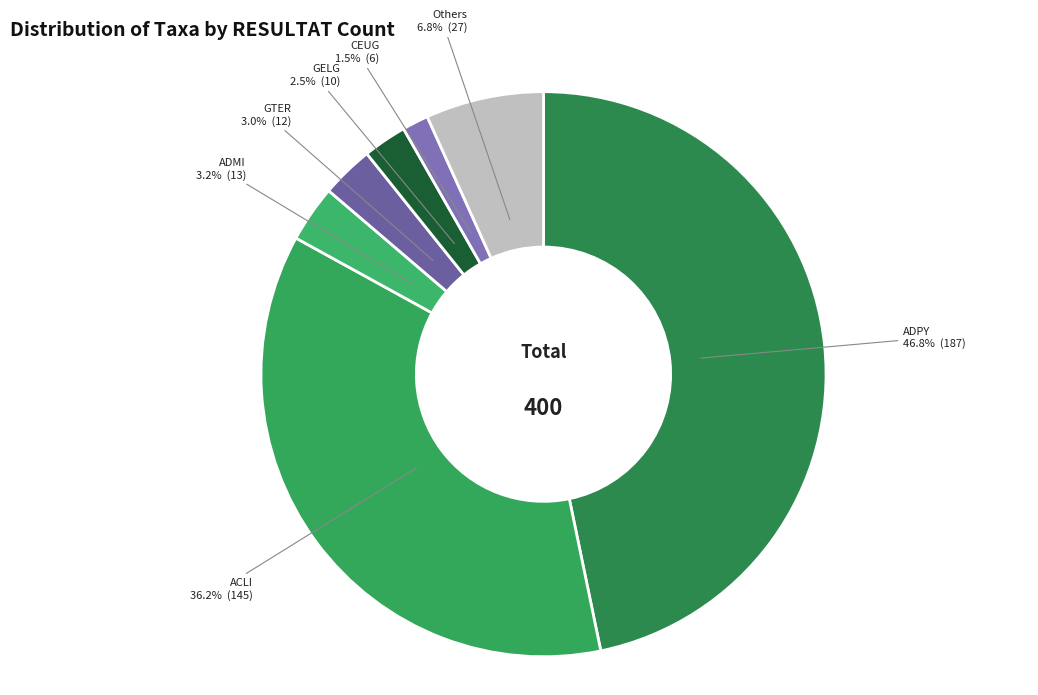

How many segments does this pie chart have?

7